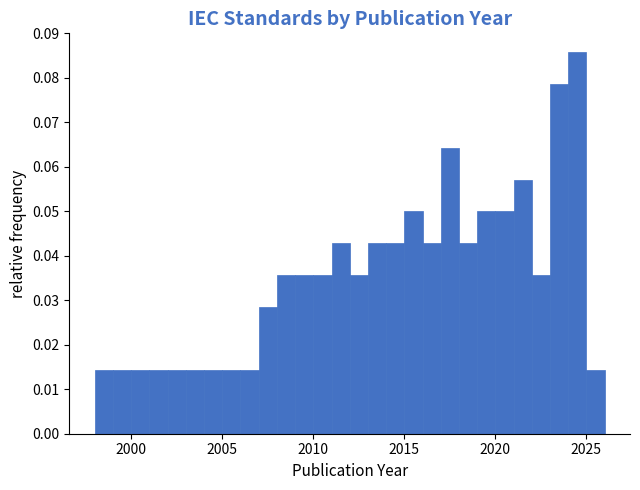

Around what value on the x-axis is the tallest bar? Give the approximate position of its centre, as read against the axis.

2024.5